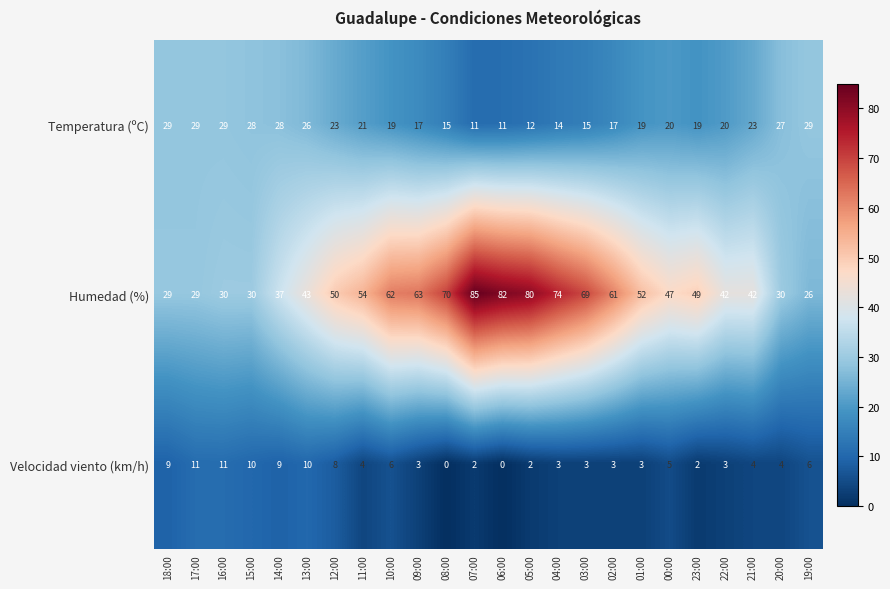

What is the sum of the Humedad (%) values at 14:00 and 08:00?

107